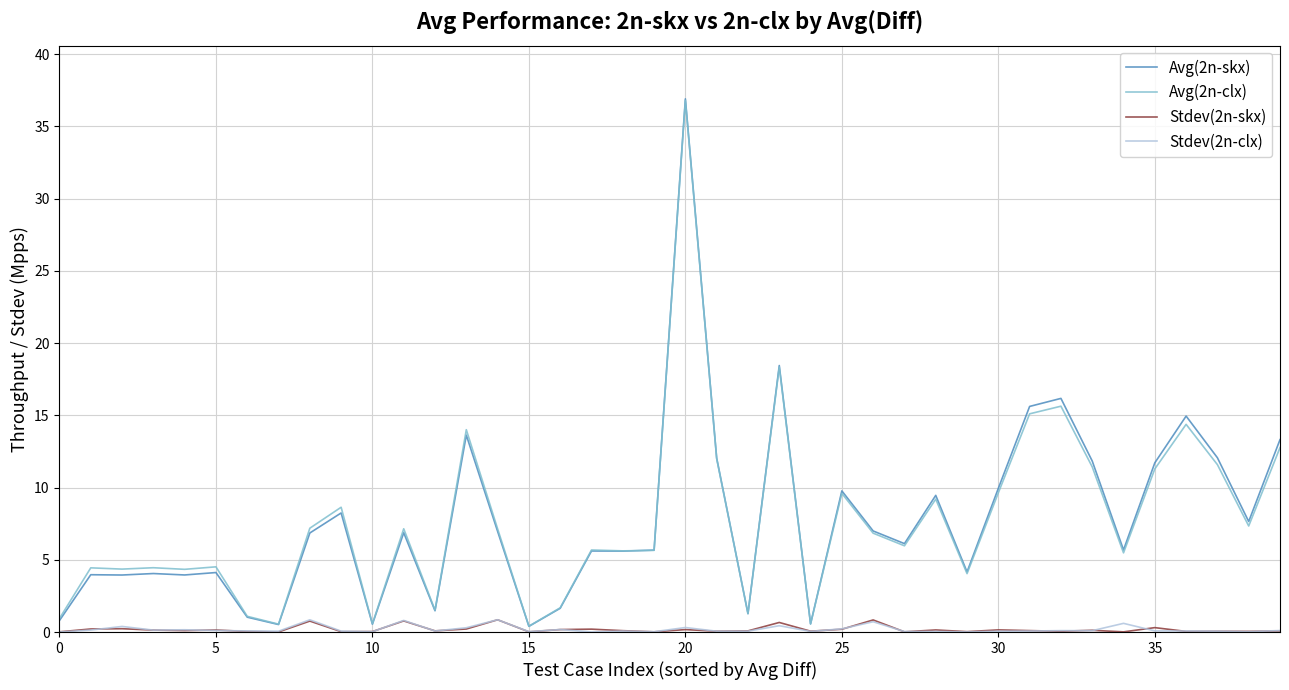

What is the difference between the maximum and minimum values in the Stdev(2n-skx) series?

0.8